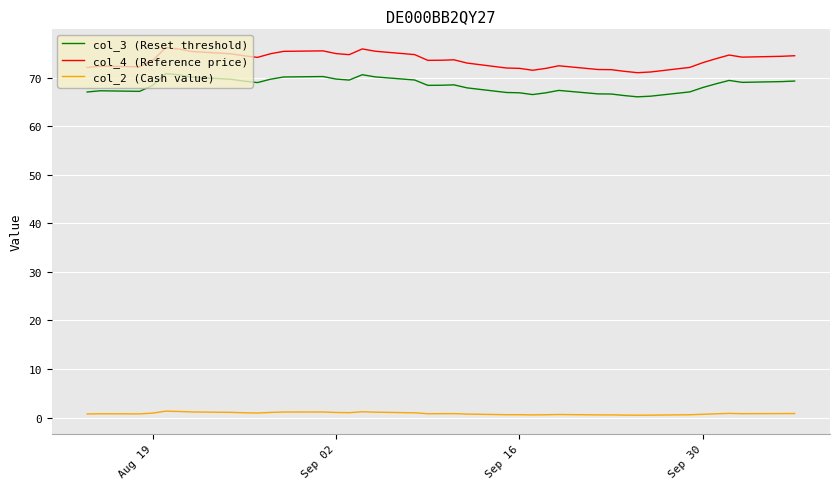

List the series in order of their peak value, highest first.

col_4 (Reference price), col_3 (Reset threshold), col_2 (Cash value)